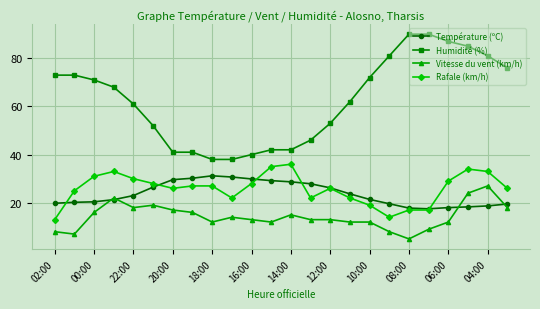

Which series has the largest range (max minus min)?

Humidité (%)